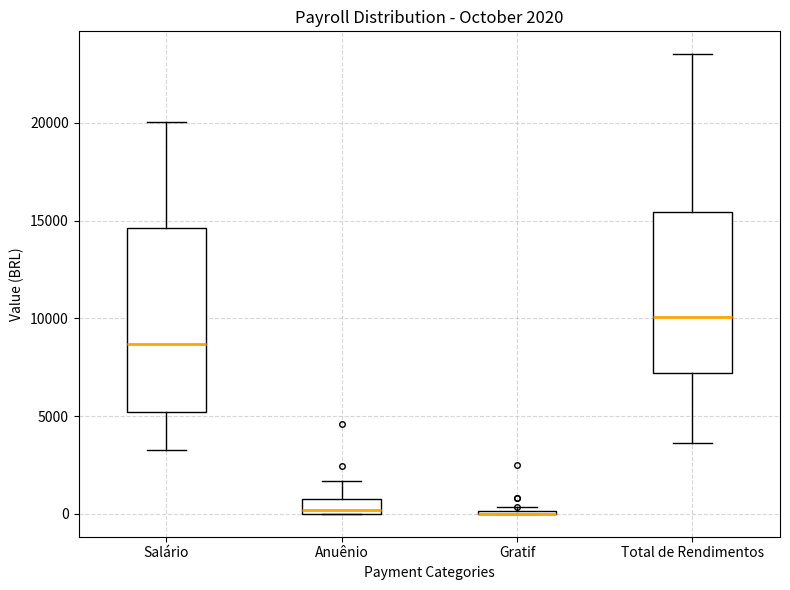

Comparing the boxes themselves (not the whiskers), which one is the tallest?

Salário